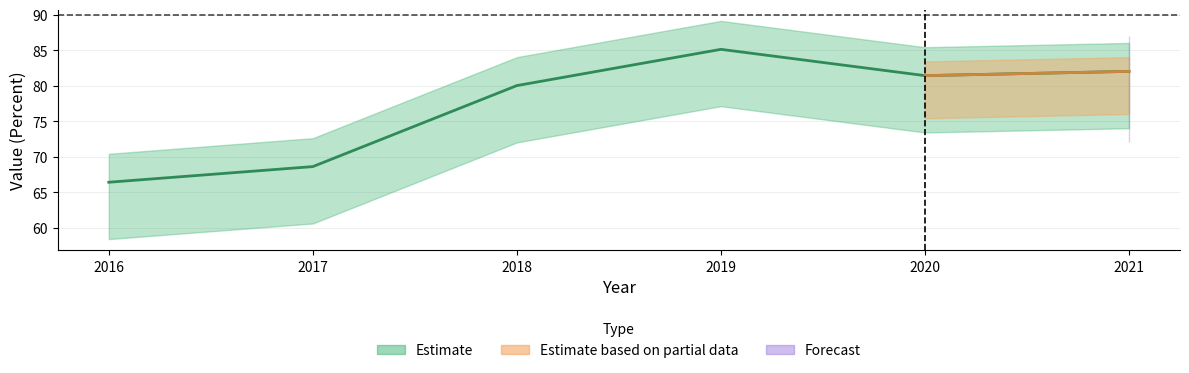

What is the difference between the values at 2021 and 2020?

0.6